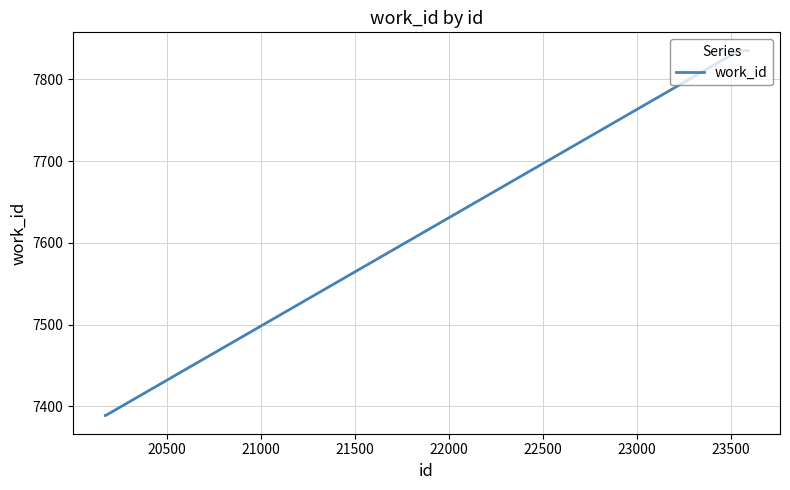

What is the difference between the maximum and minimum values?

446